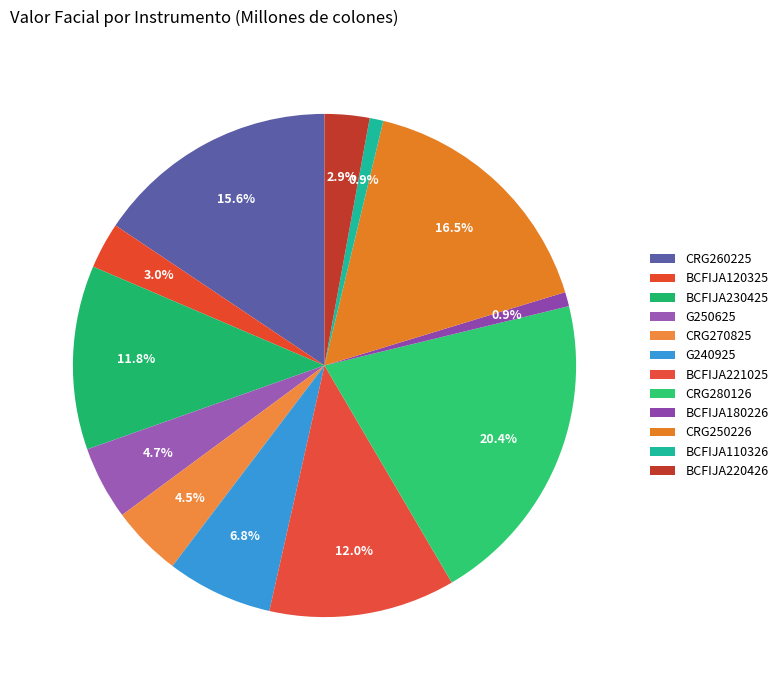

What is the largest slice in the pie chart?

CRG280126